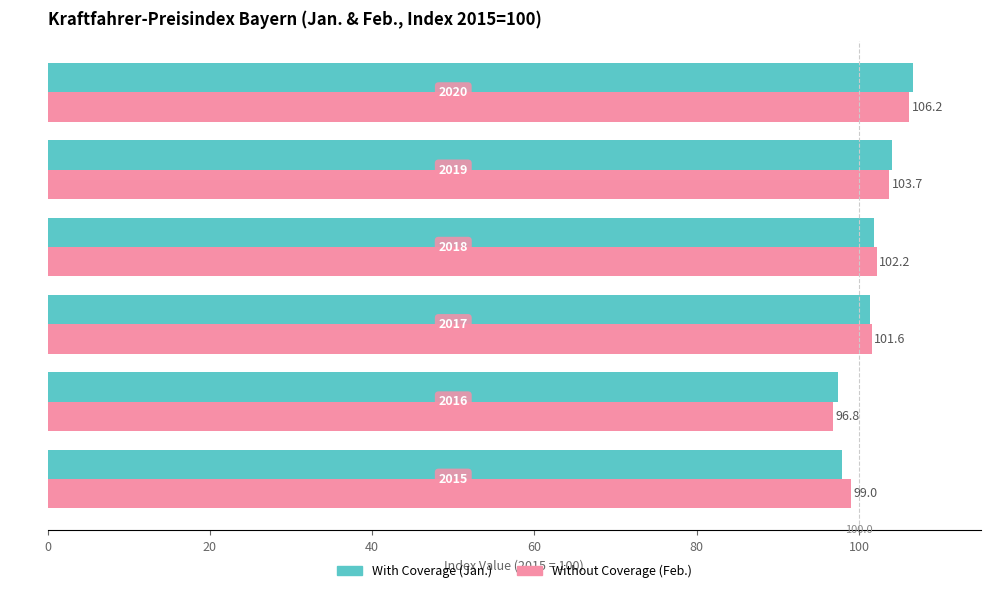

What is the minimum value shown in the chart?

96.8